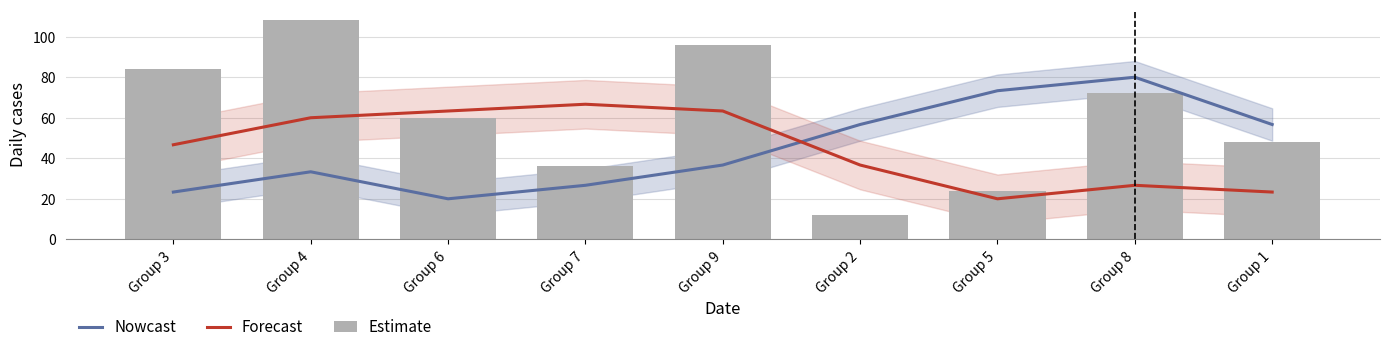

What is the greatest value displayed?

108.0